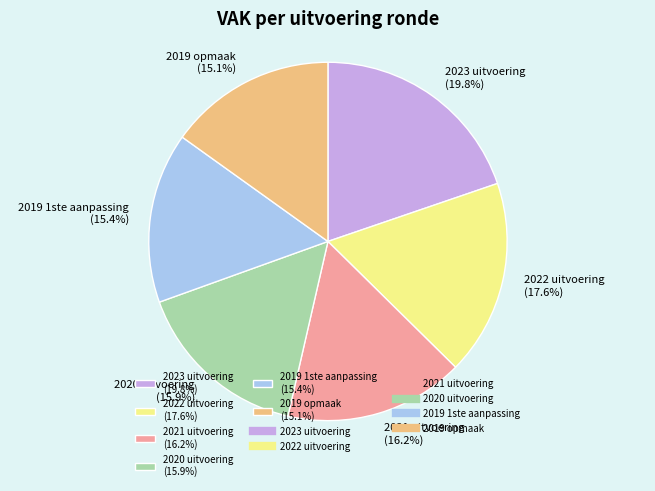

What percentage is the 2019 1ste aanpassing slice, to the nearest percent?

15%